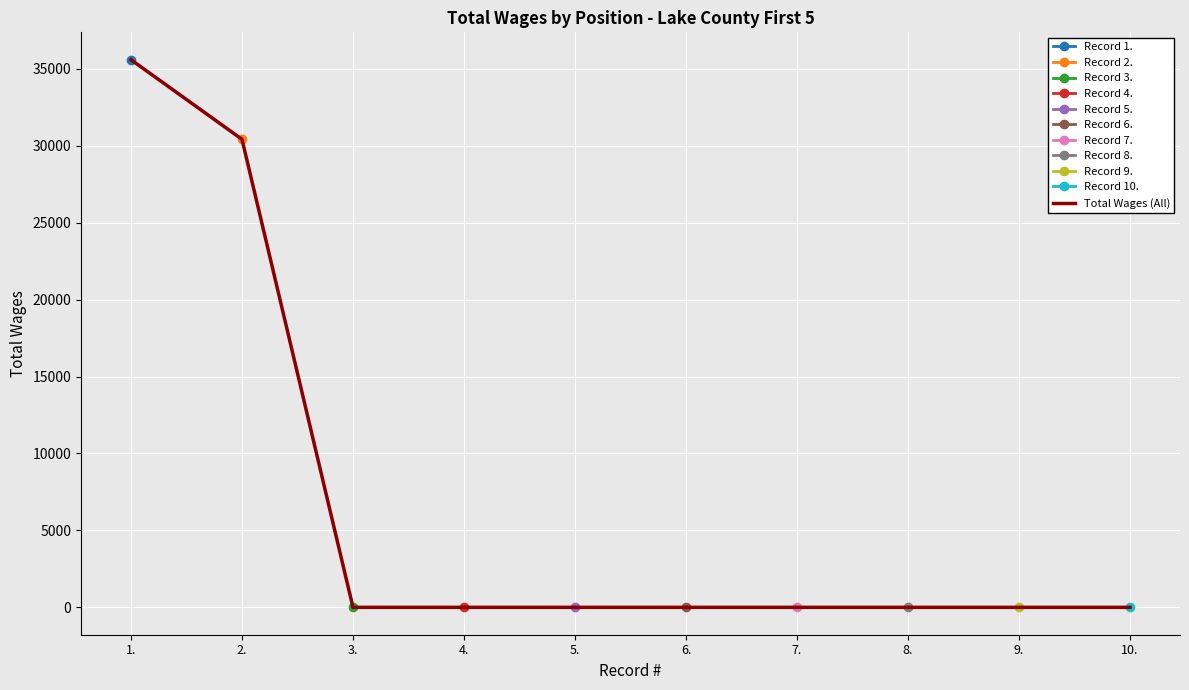

What is the average value?

6600